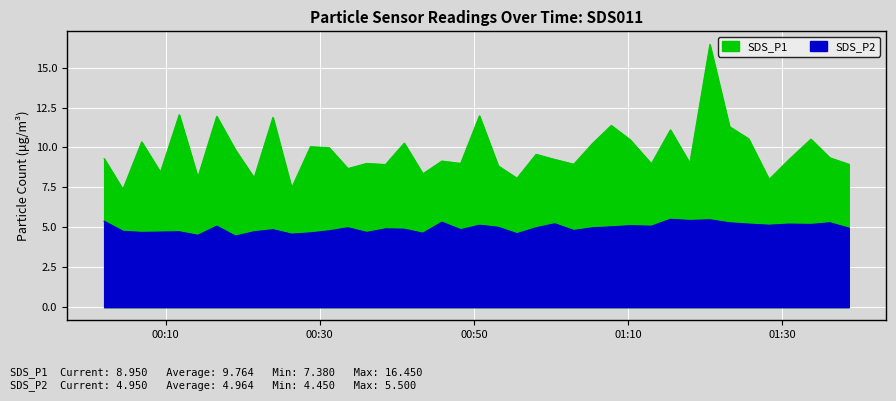

True or false: SDS_P2 has more than 0 points higher than both neighbors.

True